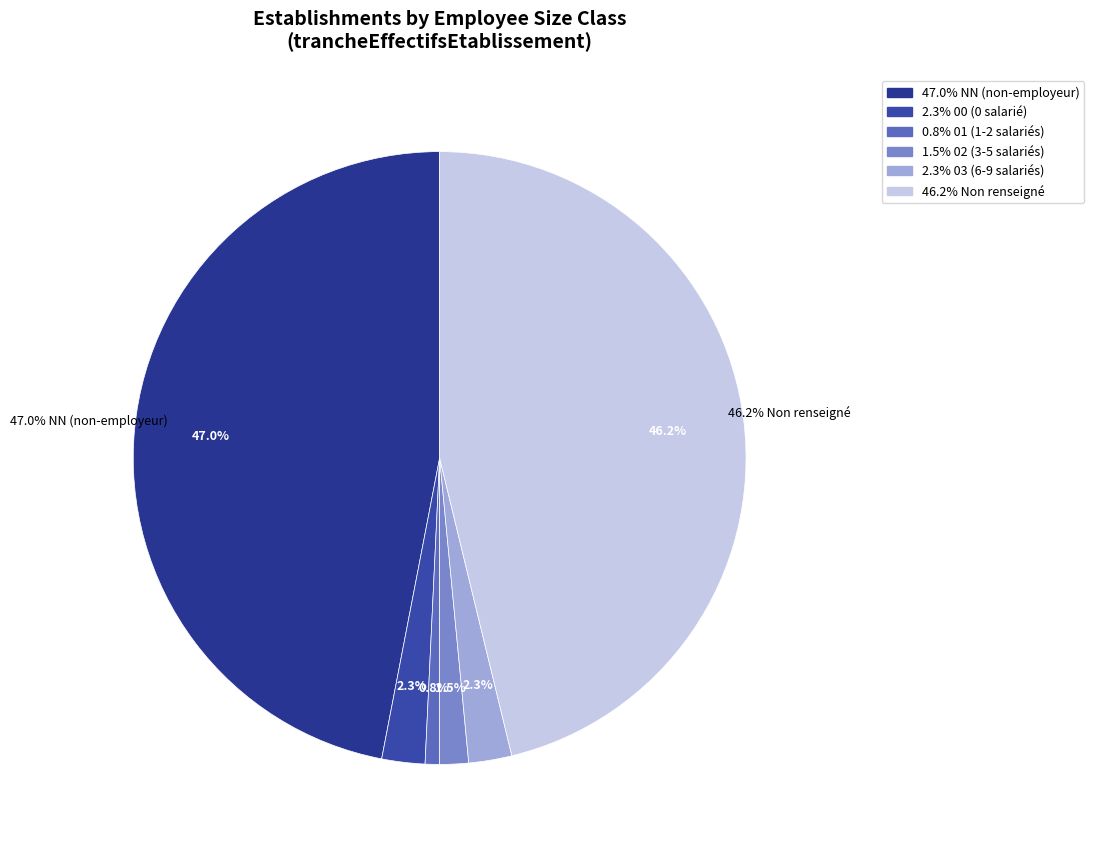

Between 02 and NN, which is larger?

NN